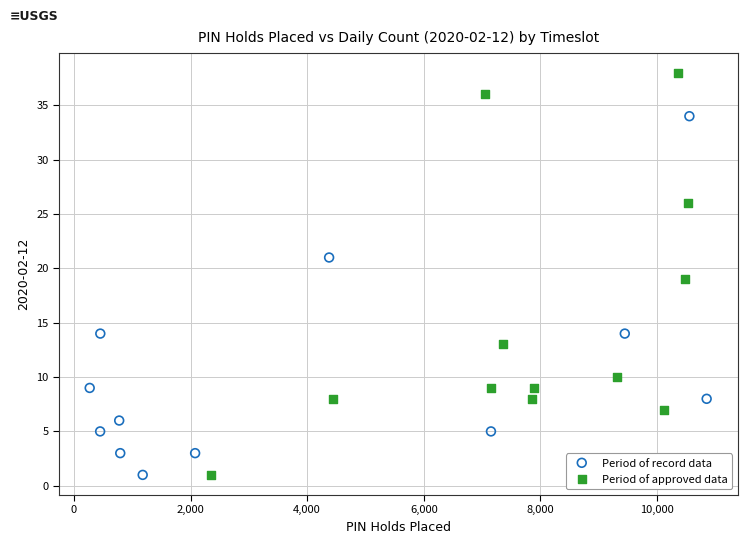

Which series has the largest Y range (max minus min)?

Period of approved data